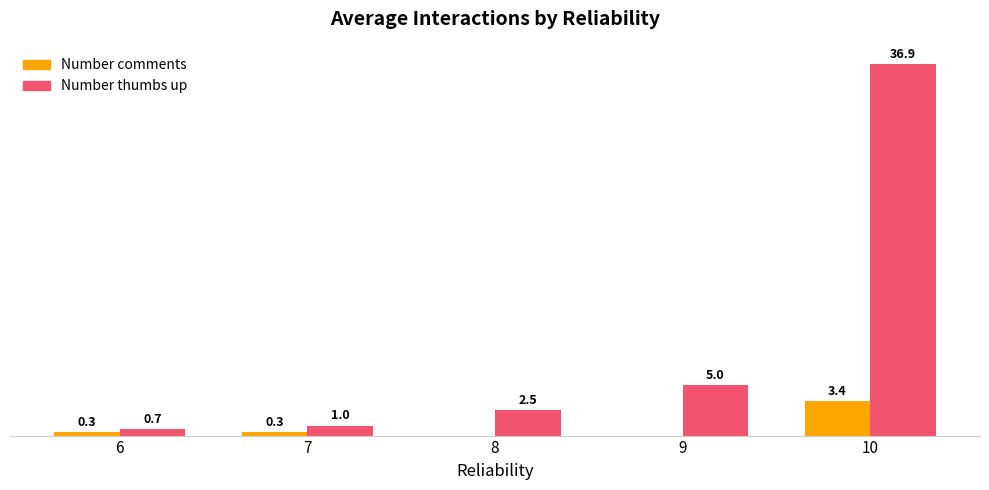

Which series has the largest total across all categories?

Number thumbs up